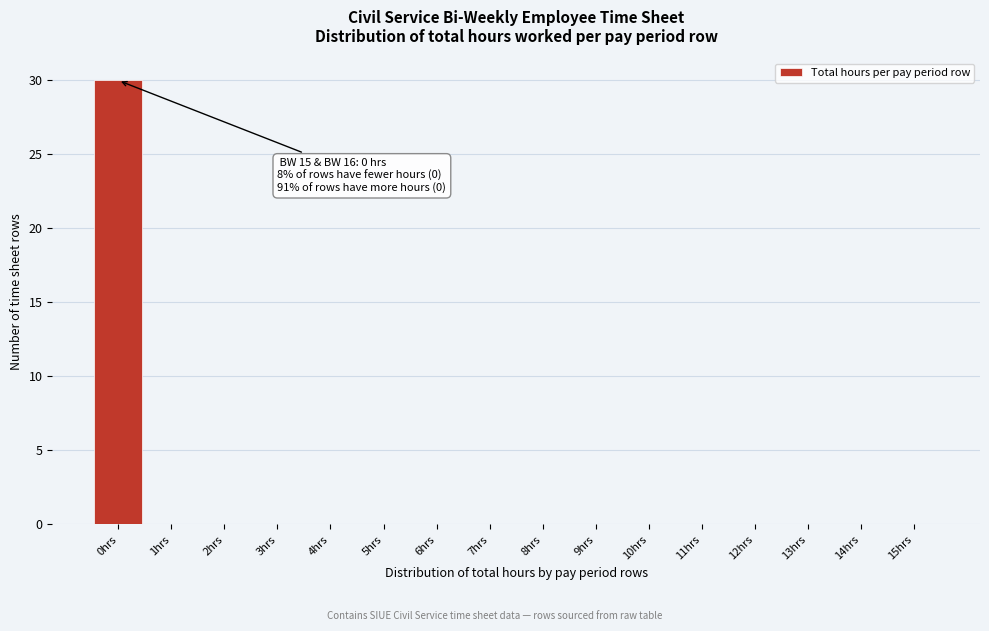

Over which range of the x-axis is the bar tallest?

-0.5 to 0.5